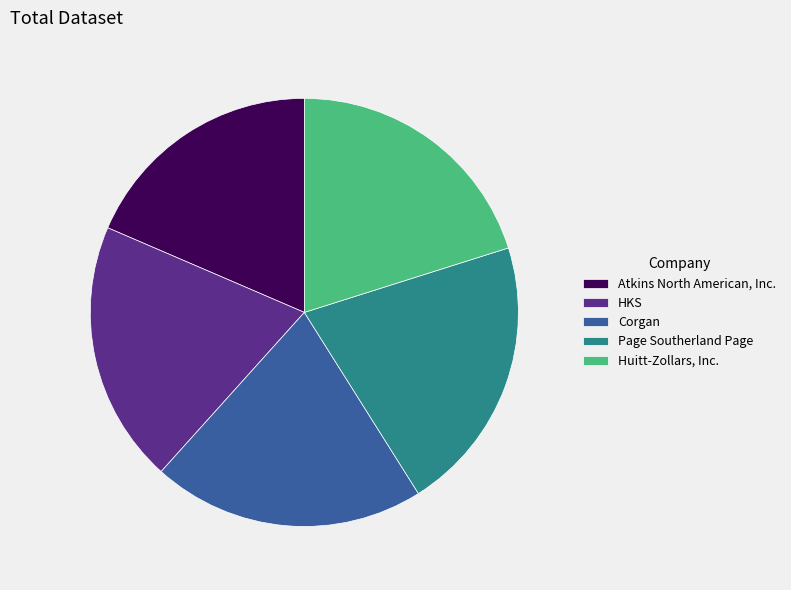

Approximately how many times larger is the value at Atkins North American, Inc. compared to Corgan?

0.9